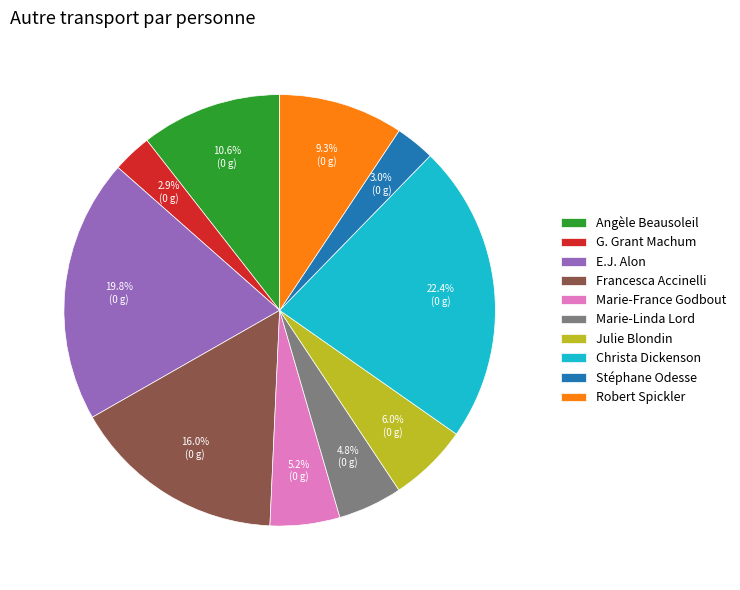

Which category has the biggest portion of the pie?

Christa Dickenson